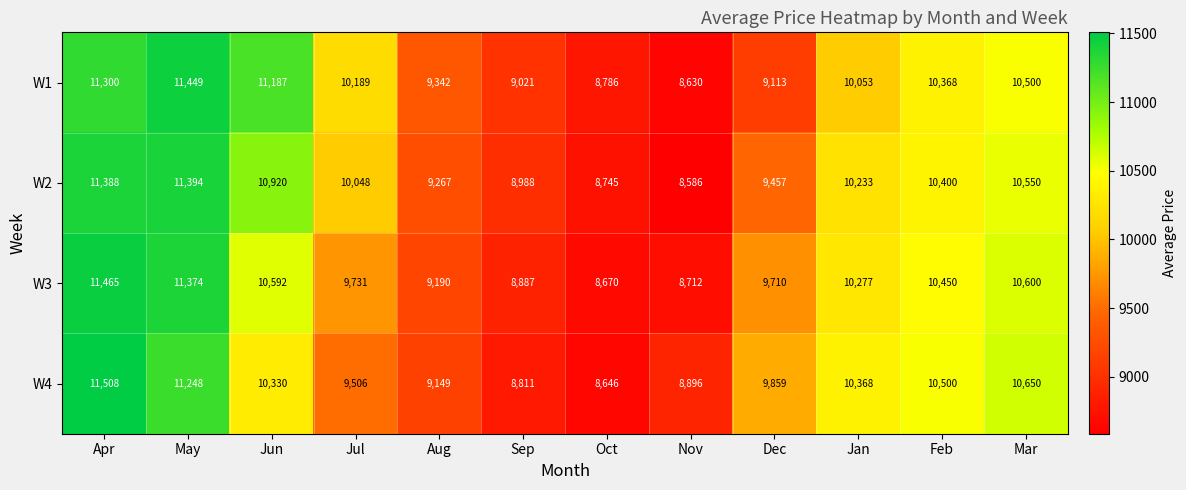

Read the W1 value at Nov.

8630